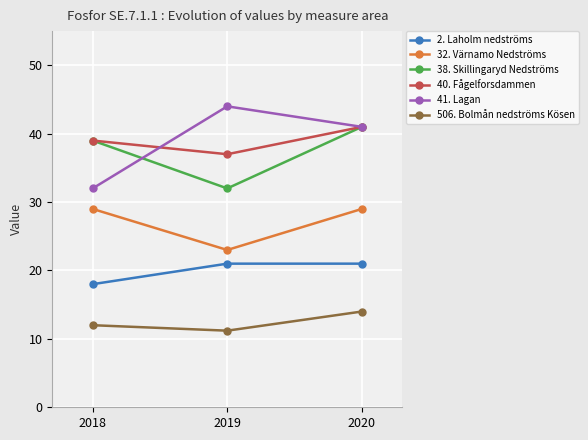

The value of 32. Värnamo Nedströms at 2018 is 51.5. True or false?

False